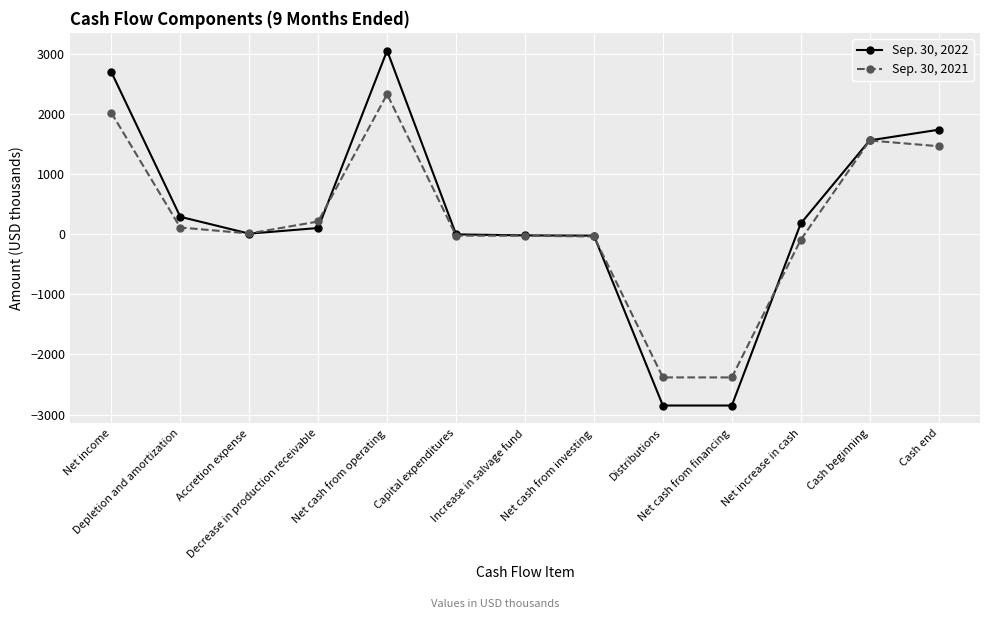

How many distinct data groups are displayed?

2